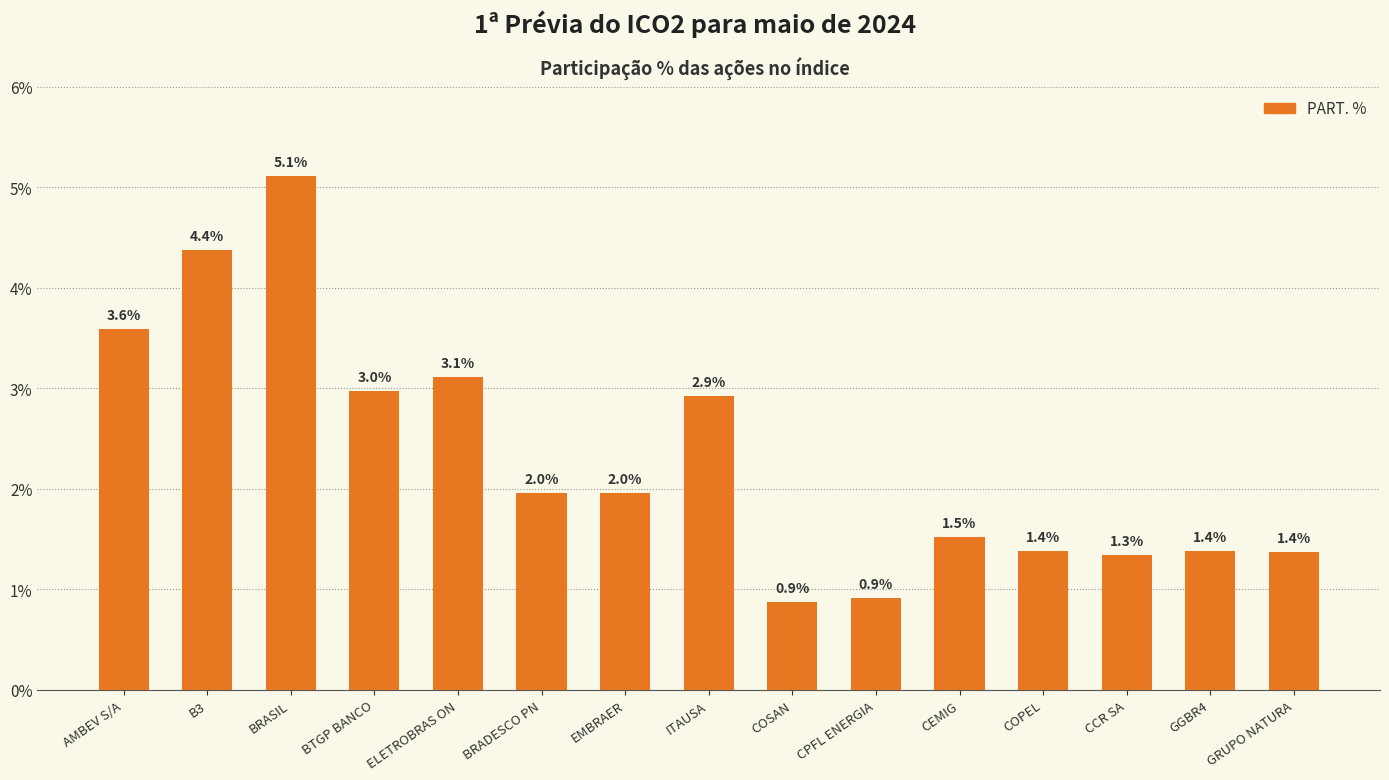

How many categories are shown in the chart?

15